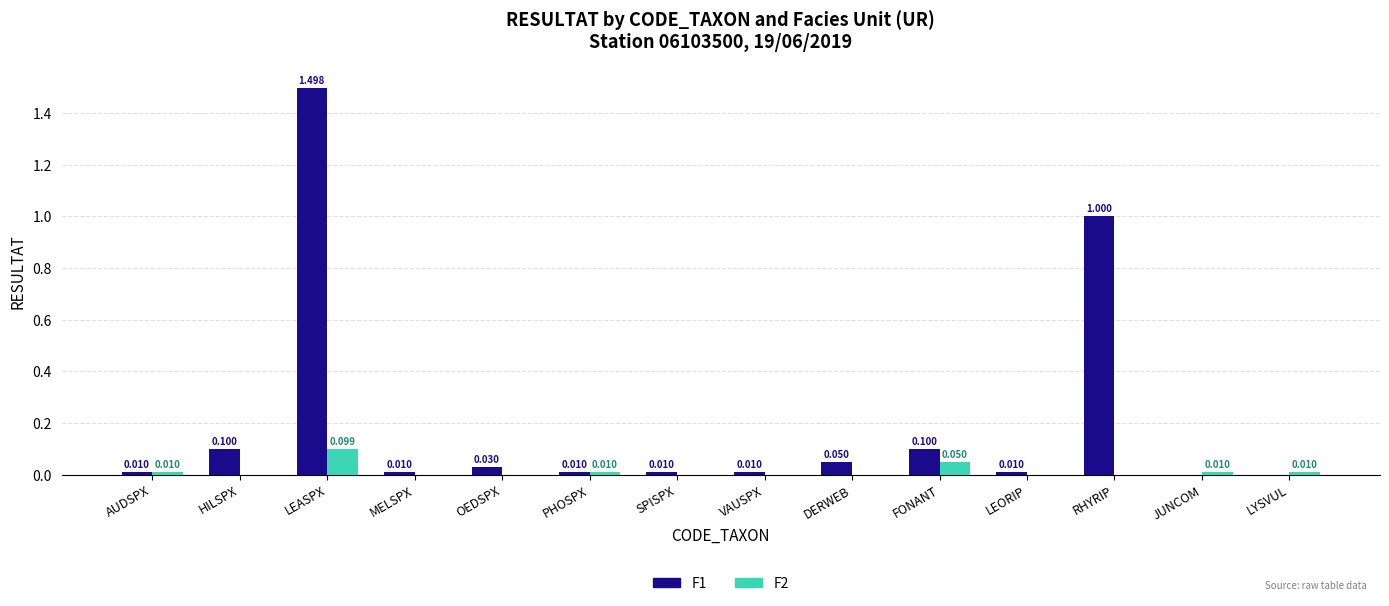

At which category is the sum across all series the highest?

LEASPX